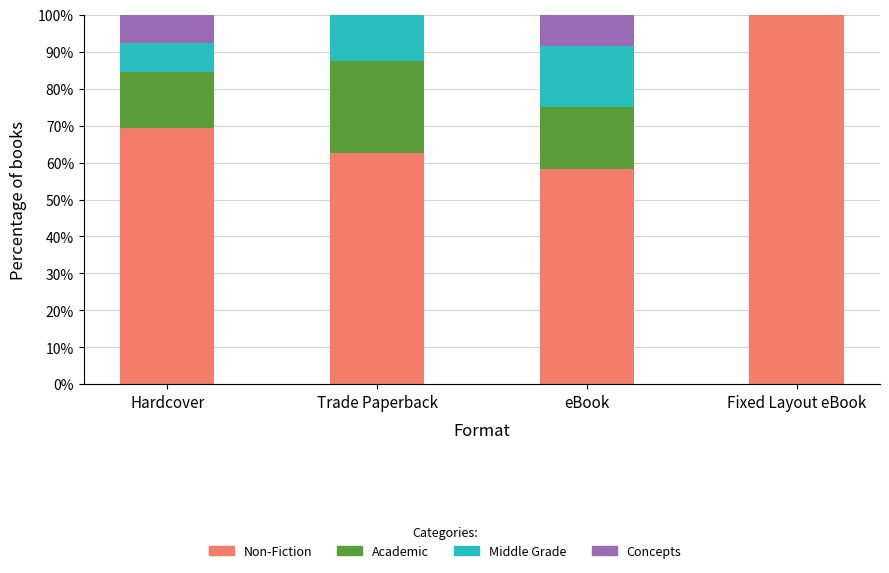

What is the difference between the Non-Fiction values at Fixed Layout eBook and Trade Paperback?

37.5